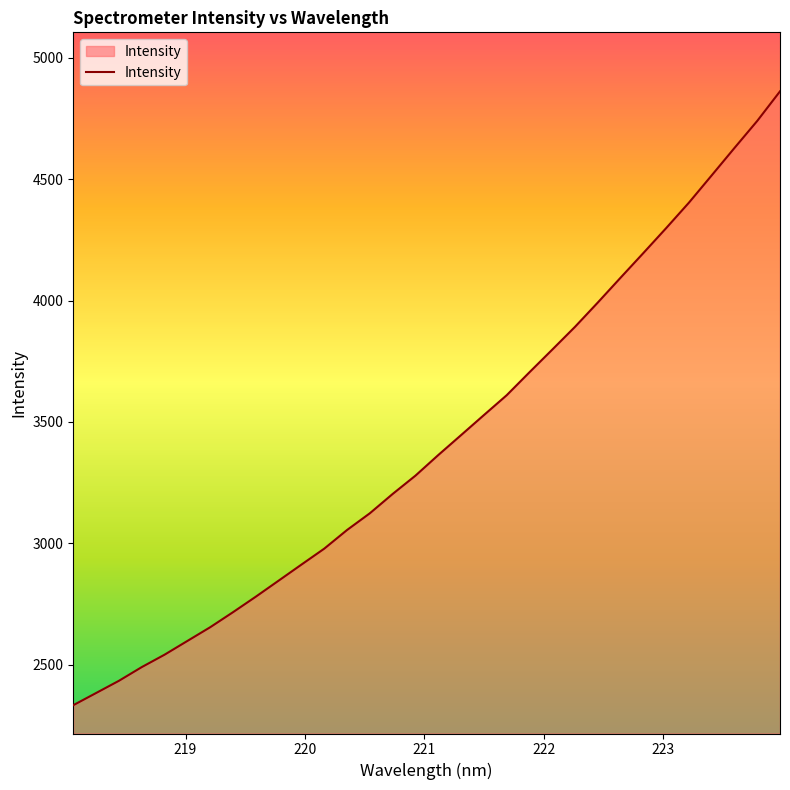

What is the maximum value shown in the chart?

4862.3